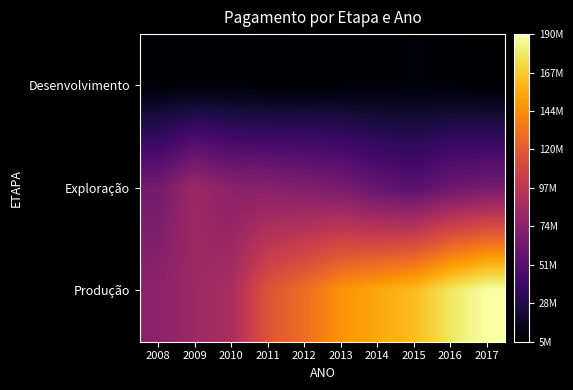

Rank the series by their average value, from highest to lowest.

Produção, Exploração, Desenvolvimento